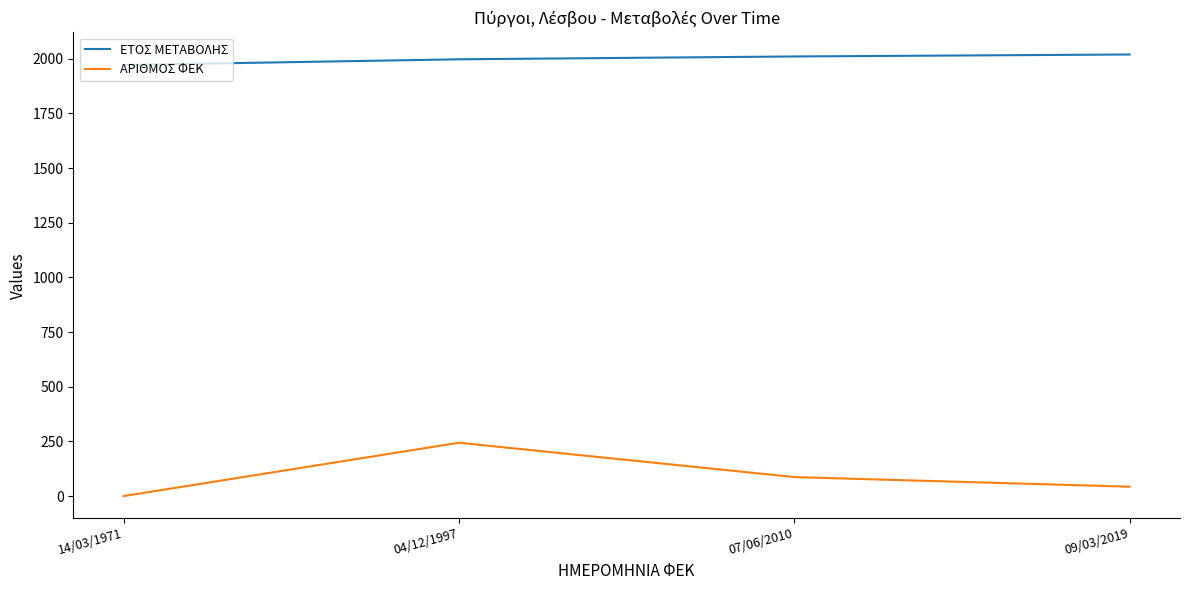

What is the average value of the ΑΡΙΘΜΟΣ ΦΕΚ series?

94